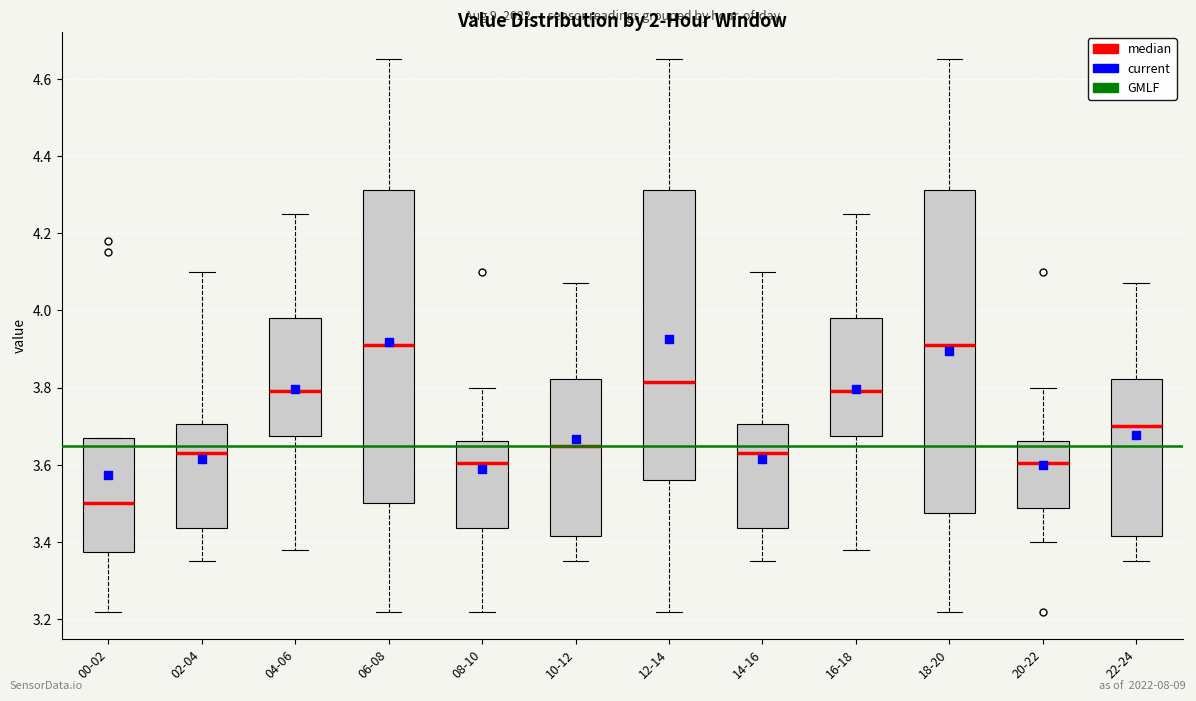

Which box is the tallest, from its lower edge to its upper edge?

18-20